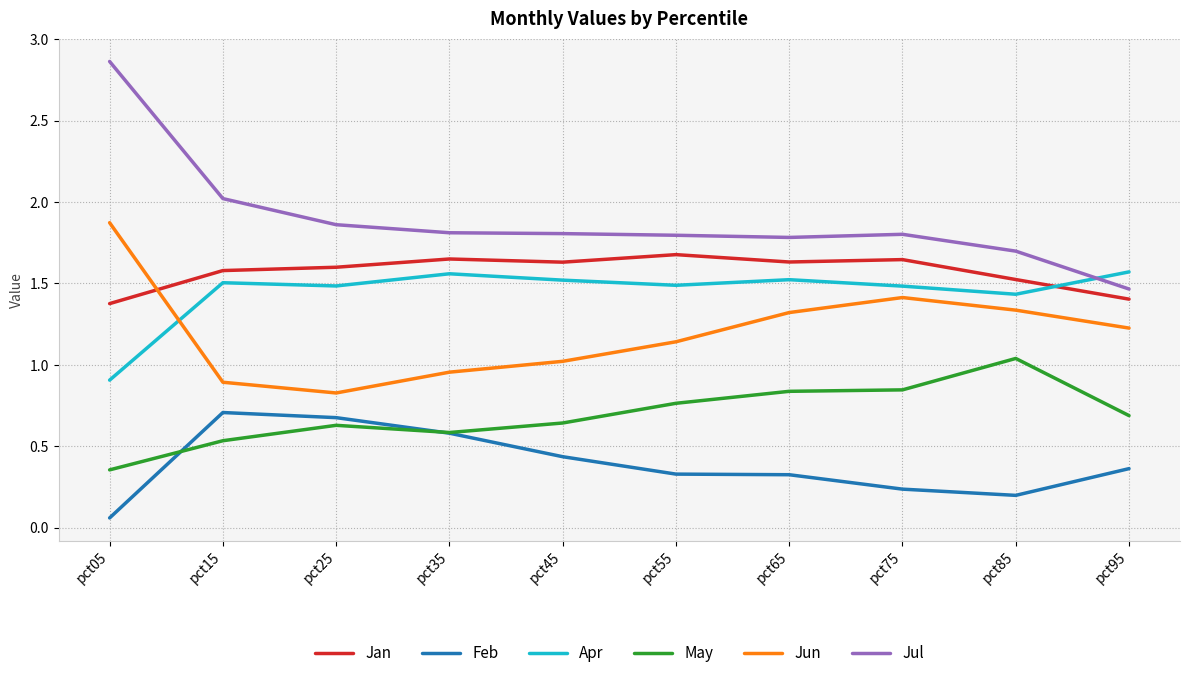

What is the minimum value for Apr?

0.9